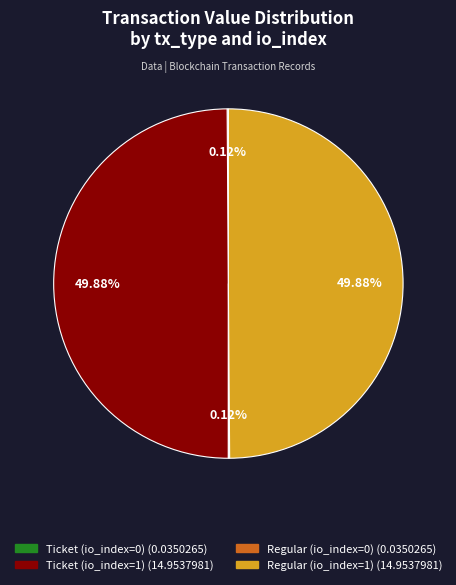

Combined, what portion of the pie is Ticket (io_index=0) and Regular (io_index=0)?

0.2%